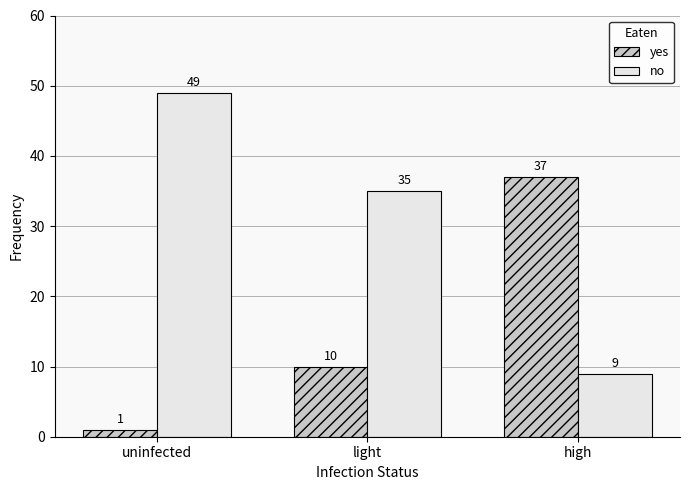

Reading right to left, what are all the values shown in this chart?

yes: 37	10	1
no: 9	35	49